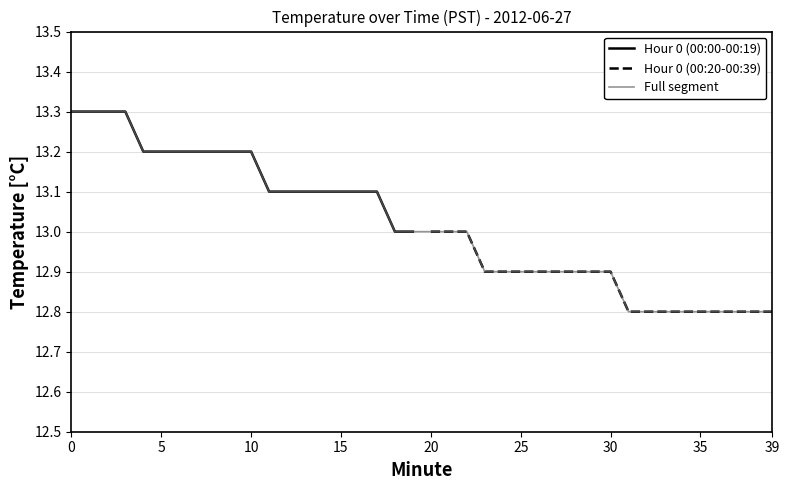

Count the Hour 0 (00:00-00:19) values in the range 13 to 14.

20